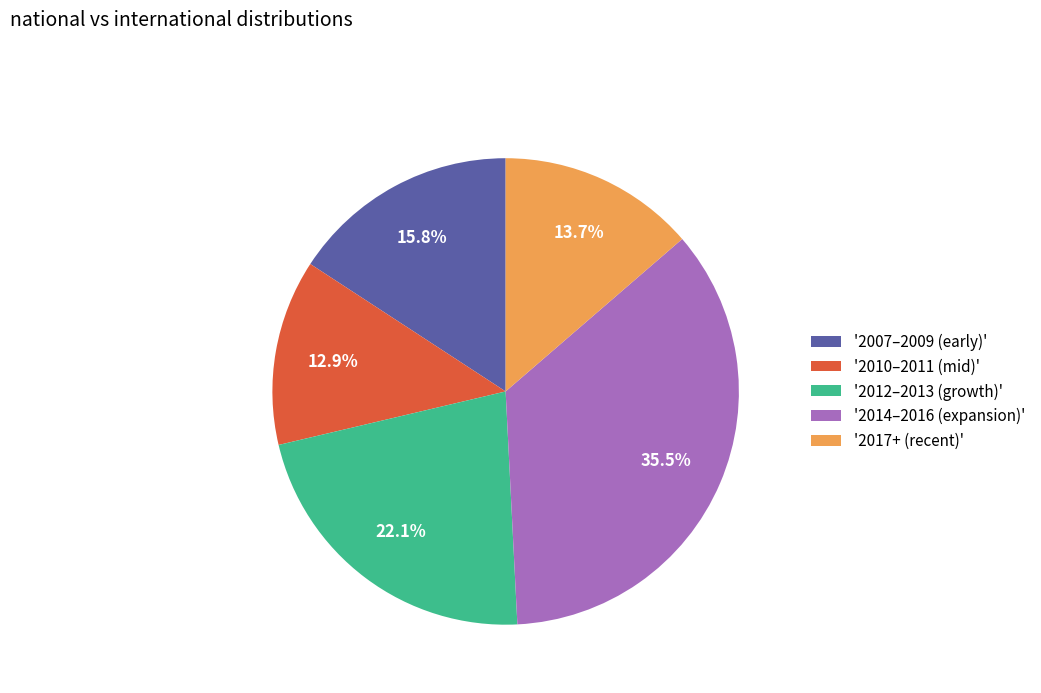

Rank the categories by value from highest to lowest.

'2014–2016 (expansion)', '2012–2013 (growth)', '2007–2009 (early)', '2017+ (recent)', '2010–2011 (mid)'